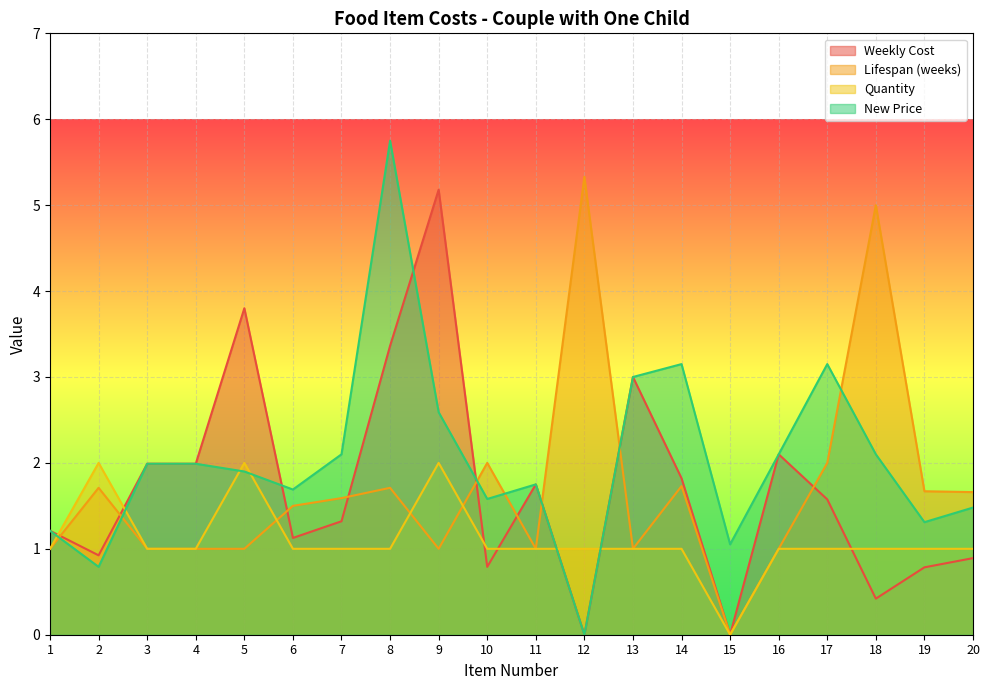

At which category does Quantity reach its first local peak?

2